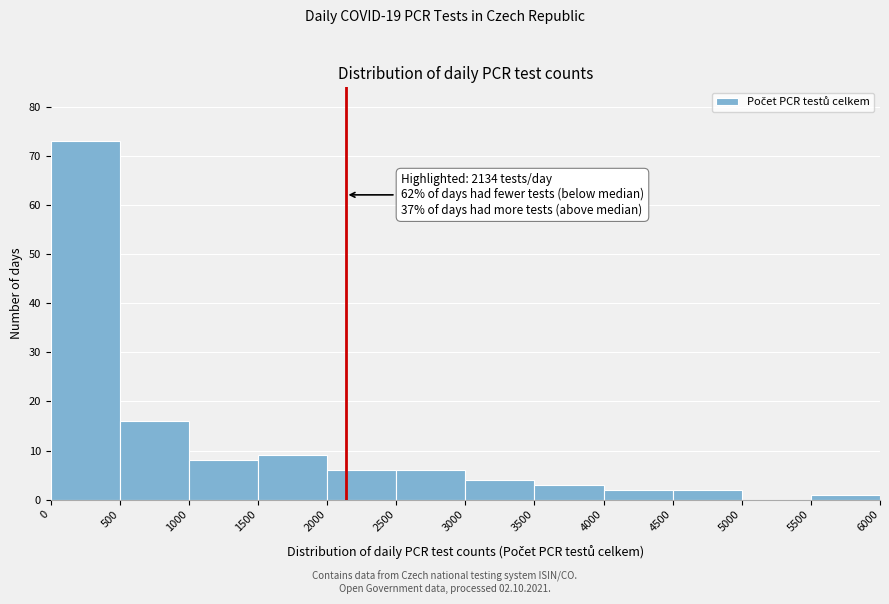

Over which range of the x-axis is the bar tallest?

0 to 500